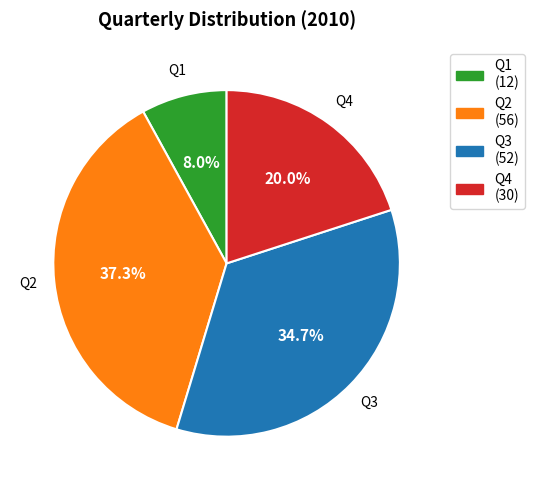

To the nearest percent, what percentage of the pie is Q1?

8%